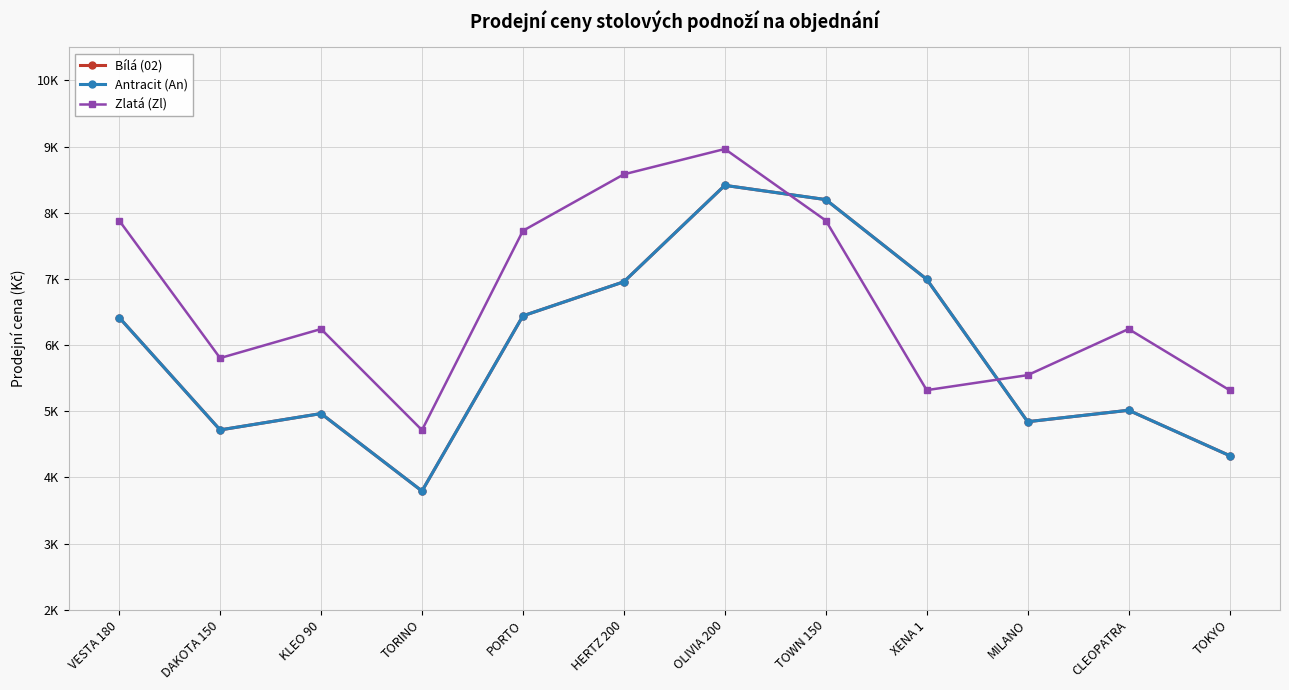

Is it true that Antracit (An) equals 6418 at VESTA 180?

True